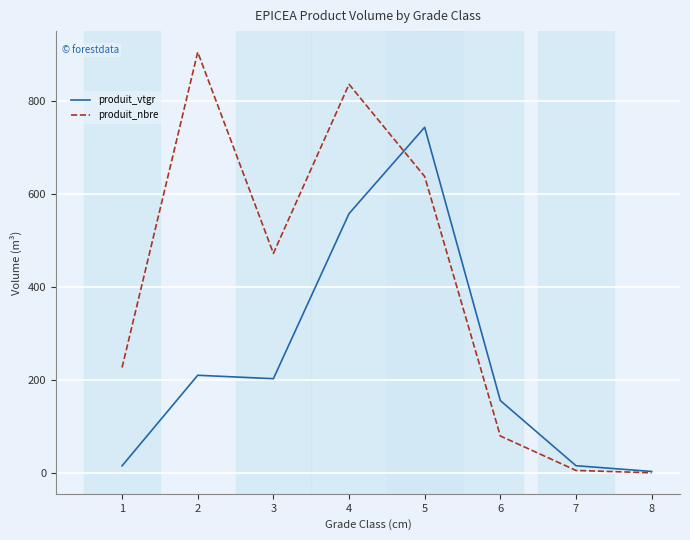

What is the spread (max minus min) of values at 1?

211.1